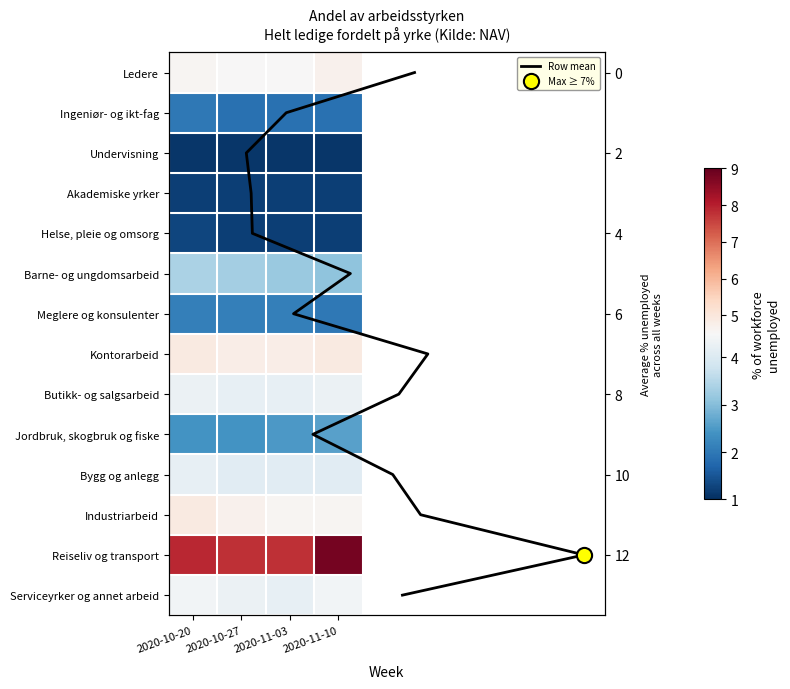

How many Kontorarbeid values are between 4 and 5?

4